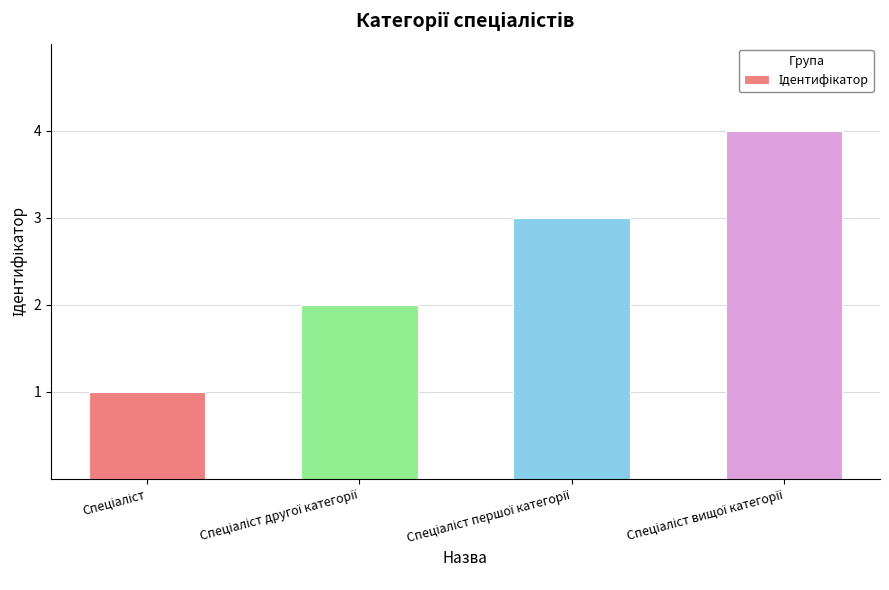

What is the difference between the maximum and minimum values?

3